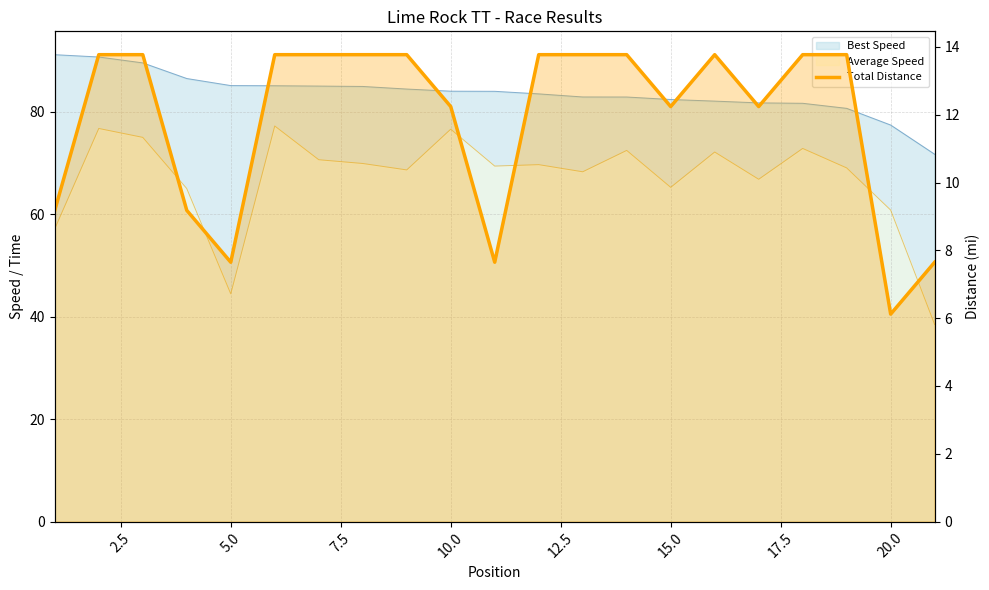

What is the smallest value displayed?

6.1